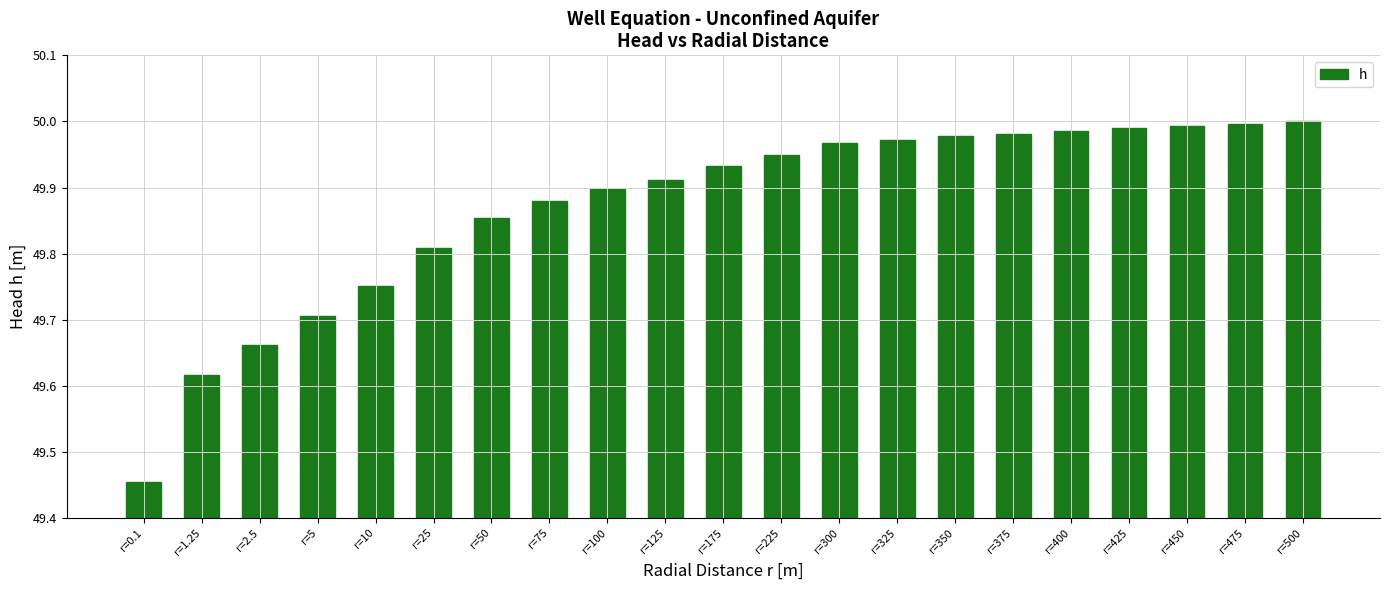

Which category has the lowest value across all series?

r=0.1